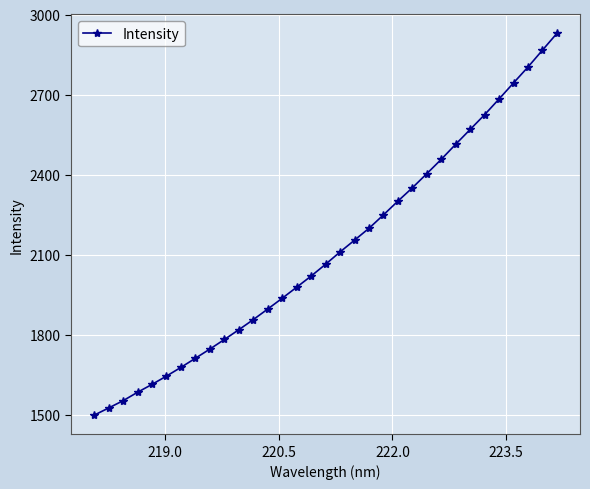

What is the value of the 30th point from the left?

2743.7